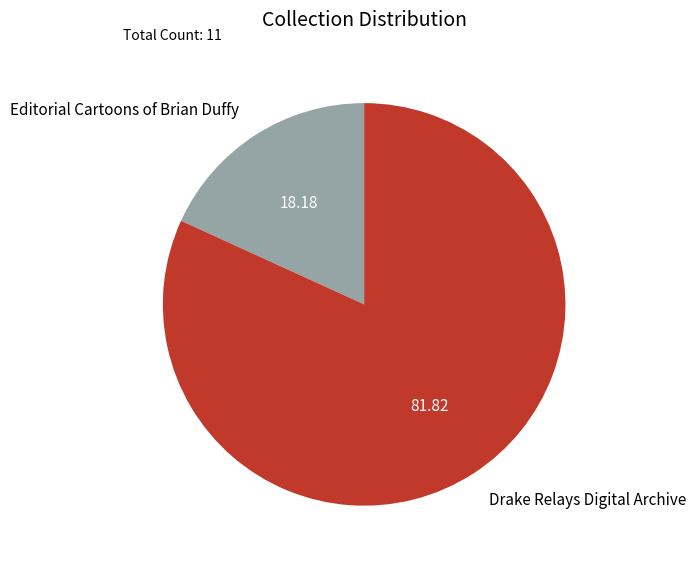

Is it true that Drake Relays Digital Archive is 67% of the pie?

False